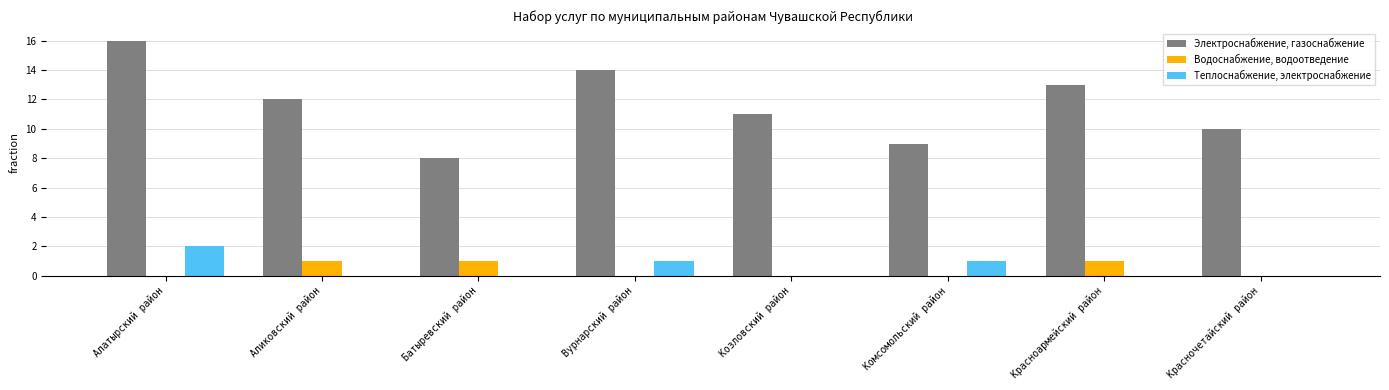

What is the difference between the Электроснабжение, газоснабжение values at Вурнарский район and Аликовский район?

2